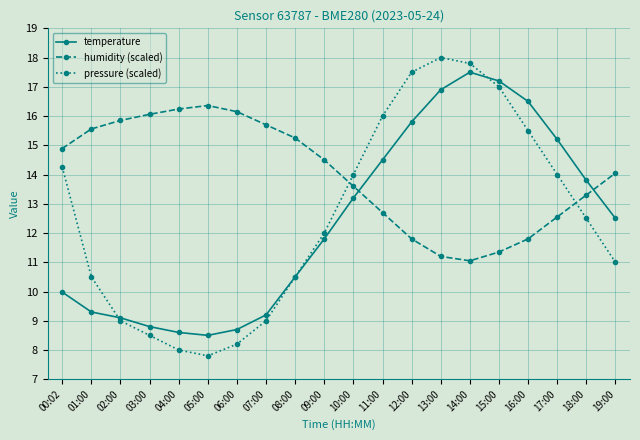

Which series has the largest range (max minus min)?

pressure (scaled)